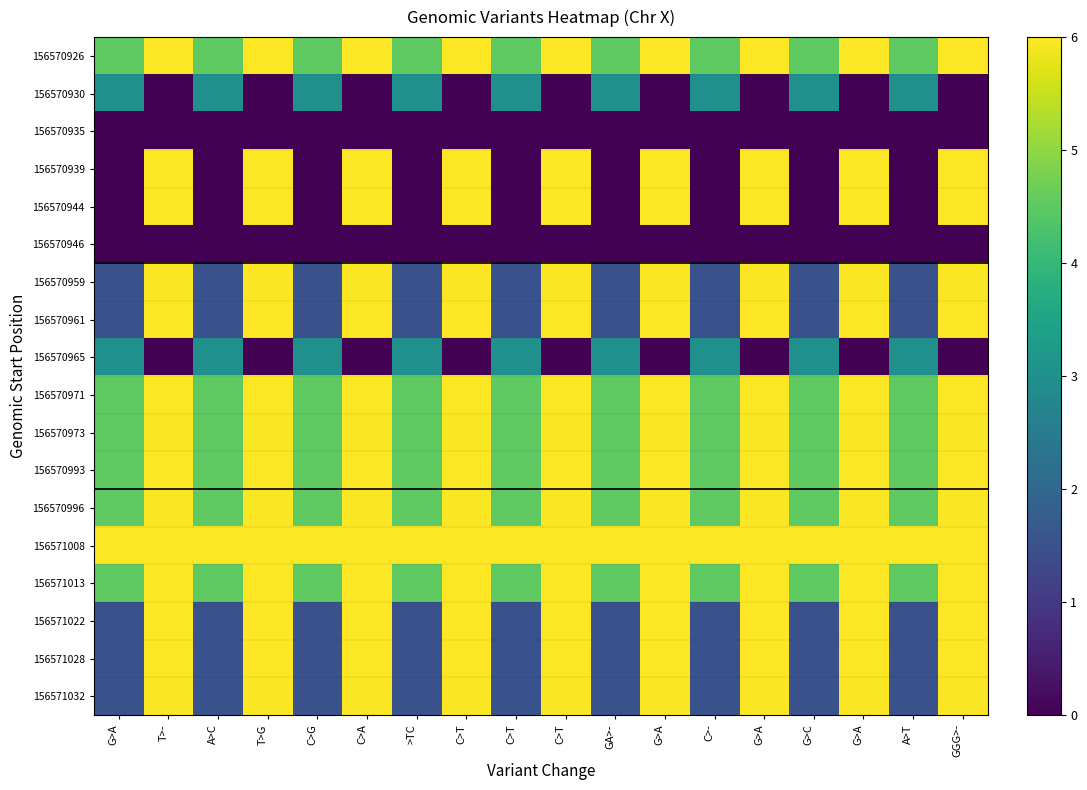

Reading left to right, extract all data points from this chart.

156570926: G>A=4.5	T>-=6.0	A>C=4.5	T>G=6.0	C>G=4.5	C>A=6.0	>TC=4.5	C>T=6.0	C>T=4.5	C>T=6.0	GA>-=4.5	G>A=6.0	C>-=4.5	G>A=6.0	G>C=4.5	G>A=6.0	A>T=4.5	GGG>-=6.0
156570930: G>A=3.0	T>-=0.0	A>C=3.0	T>G=0.0	C>G=3.0	C>A=0.0	>TC=3.0	C>T=0.0	C>T=3.0	C>T=0.0	GA>-=3.0	G>A=0.0	C>-=3.0	G>A=0.0	G>C=3.0	G>A=0.0	A>T=3.0	GGG>-=0.0
156570935: G>A=0.0	T>-=0.0	A>C=0.0	T>G=0.0	C>G=0.0	C>A=0.0	>TC=0.0	C>T=0.0	C>T=0.0	C>T=0.0	GA>-=0.0	G>A=0.0	C>-=0.0	G>A=0.0	G>C=0.0	G>A=0.0	A>T=0.0	GGG>-=0.0
156570939: G>A=0.0	T>-=6.0	A>C=0.0	T>G=6.0	C>G=0.0	C>A=6.0	>TC=0.0	C>T=6.0	C>T=0.0	C>T=6.0	GA>-=0.0	G>A=6.0	C>-=0.0	G>A=6.0	G>C=0.0	G>A=6.0	A>T=0.0	GGG>-=6.0
156570944: G>A=0.0	T>-=6.0	A>C=0.0	T>G=6.0	C>G=0.0	C>A=6.0	>TC=0.0	C>T=6.0	C>T=0.0	C>T=6.0	GA>-=0.0	G>A=6.0	C>-=0.0	G>A=6.0	G>C=0.0	G>A=6.0	A>T=0.0	GGG>-=6.0
156570946: G>A=0.0	T>-=0.0	A>C=0.0	T>G=0.0	C>G=0.0	C>A=0.0	>TC=0.0	C>T=0.0	C>T=0.0	C>T=0.0	GA>-=0.0	G>A=0.0	C>-=0.0	G>A=0.0	G>C=0.0	G>A=0.0	A>T=0.0	GGG>-=0.0
156570959: G>A=1.5	T>-=6.0	A>C=1.5	T>G=6.0	C>G=1.5	C>A=6.0	>TC=1.5	C>T=6.0	C>T=1.5	C>T=6.0	GA>-=1.5	G>A=6.0	C>-=1.5	G>A=6.0	G>C=1.5	G>A=6.0	A>T=1.5	GGG>-=6.0
156570961: G>A=1.5	T>-=6.0	A>C=1.5	T>G=6.0	C>G=1.5	C>A=6.0	>TC=1.5	C>T=6.0	C>T=1.5	C>T=6.0	GA>-=1.5	G>A=6.0	C>-=1.5	G>A=6.0	G>C=1.5	G>A=6.0	A>T=1.5	GGG>-=6.0
156570965: G>A=3.0	T>-=0.0	A>C=3.0	T>G=0.0	C>G=3.0	C>A=0.0	>TC=3.0	C>T=0.0	C>T=3.0	C>T=0.0	GA>-=3.0	G>A=0.0	C>-=3.0	G>A=0.0	G>C=3.0	G>A=0.0	A>T=3.0	GGG>-=0.0
156570971: G>A=4.5	T>-=6.0	A>C=4.5	T>G=6.0	C>G=4.5	C>A=6.0	>TC=4.5	C>T=6.0	C>T=4.5	C>T=6.0	GA>-=4.5	G>A=6.0	C>-=4.5	G>A=6.0	G>C=4.5	G>A=6.0	A>T=4.5	GGG>-=6.0
156570973: G>A=4.5	T>-=6.0	A>C=4.5	T>G=6.0	C>G=4.5	C>A=6.0	>TC=4.5	C>T=6.0	C>T=4.5	C>T=6.0	GA>-=4.5	G>A=6.0	C>-=4.5	G>A=6.0	G>C=4.5	G>A=6.0	A>T=4.5	GGG>-=6.0
156570993: G>A=4.5	T>-=6.0	A>C=4.5	T>G=6.0	C>G=4.5	C>A=6.0	>TC=4.5	C>T=6.0	C>T=4.5	C>T=6.0	GA>-=4.5	G>A=6.0	C>-=4.5	G>A=6.0	G>C=4.5	G>A=6.0	A>T=4.5	GGG>-=6.0
156570996: G>A=4.5	T>-=6.0	A>C=4.5	T>G=6.0	C>G=4.5	C>A=6.0	>TC=4.5	C>T=6.0	C>T=4.5	C>T=6.0	GA>-=4.5	G>A=6.0	C>-=4.5	G>A=6.0	G>C=4.5	G>A=6.0	A>T=4.5	GGG>-=6.0
156571008: G>A=6.0	T>-=6.0	A>C=6.0	T>G=6.0	C>G=6.0	C>A=6.0	>TC=6.0	C>T=6.0	C>T=6.0	C>T=6.0	GA>-=6.0	G>A=6.0	C>-=6.0	G>A=6.0	G>C=6.0	G>A=6.0	A>T=6.0	GGG>-=6.0
156571013: G>A=4.5	T>-=6.0	A>C=4.5	T>G=6.0	C>G=4.5	C>A=6.0	>TC=4.5	C>T=6.0	C>T=4.5	C>T=6.0	GA>-=4.5	G>A=6.0	C>-=4.5	G>A=6.0	G>C=4.5	G>A=6.0	A>T=4.5	GGG>-=6.0
156571022: G>A=1.5	T>-=6.0	A>C=1.5	T>G=6.0	C>G=1.5	C>A=6.0	>TC=1.5	C>T=6.0	C>T=1.5	C>T=6.0	GA>-=1.5	G>A=6.0	C>-=1.5	G>A=6.0	G>C=1.5	G>A=6.0	A>T=1.5	GGG>-=6.0
156571028: G>A=1.5	T>-=6.0	A>C=1.5	T>G=6.0	C>G=1.5	C>A=6.0	>TC=1.5	C>T=6.0	C>T=1.5	C>T=6.0	GA>-=1.5	G>A=6.0	C>-=1.5	G>A=6.0	G>C=1.5	G>A=6.0	A>T=1.5	GGG>-=6.0
156571032: G>A=1.5	T>-=6.0	A>C=1.5	T>G=6.0	C>G=1.5	C>A=6.0	>TC=1.5	C>T=6.0	C>T=1.5	C>T=6.0	GA>-=1.5	G>A=6.0	C>-=1.5	G>A=6.0	G>C=1.5	G>A=6.0	A>T=1.5	GGG>-=6.0